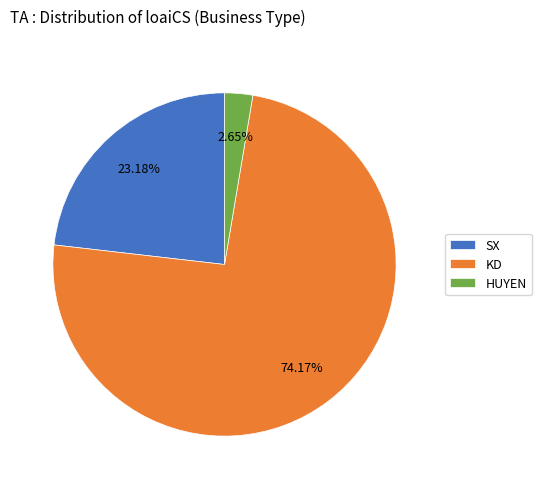

The HUYEN slice represents 3% of the pie. True or false?

True